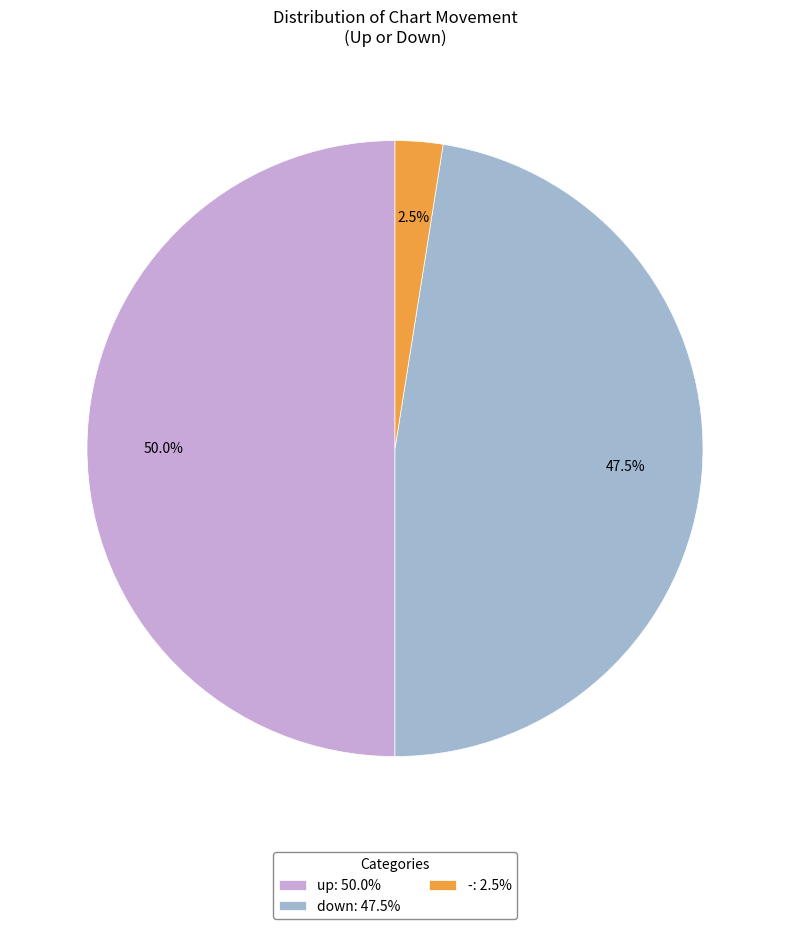

Which slice is the largest?

up